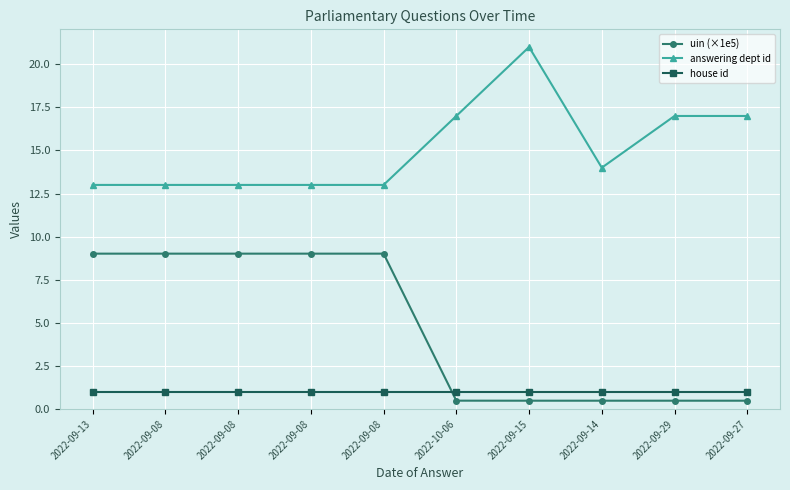

Rank the categories by uin (×1e5) value from lowest to highest.

2022-09-15, 2022-09-14, 2022-09-29, 2022-09-27, 2022-10-06, 2022-09-13, 2022-09-08, 2022-09-08, 2022-09-08, 2022-09-08